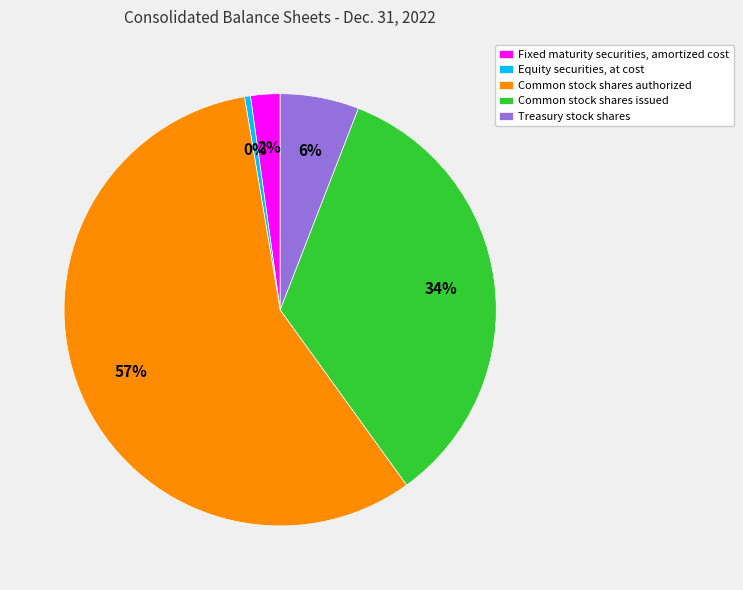

Combined, do Treasury stock shares and Common stock shares authorized account for over 50%?

Yes